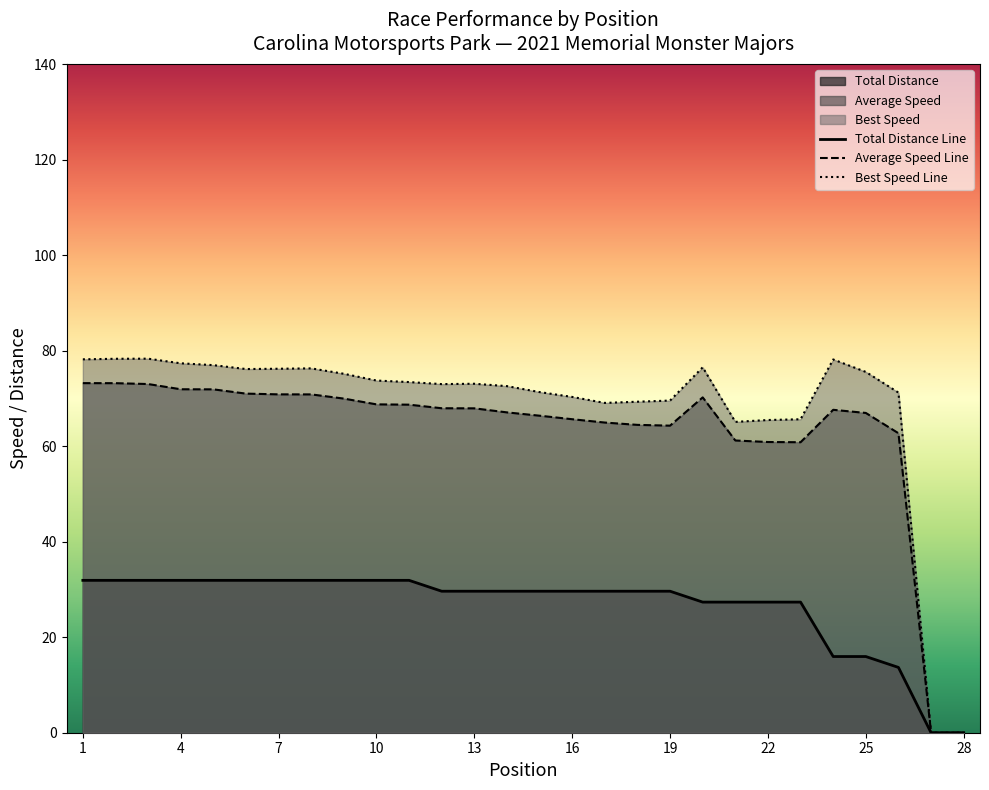

What is the sum of all Best Speed values?

1905.9